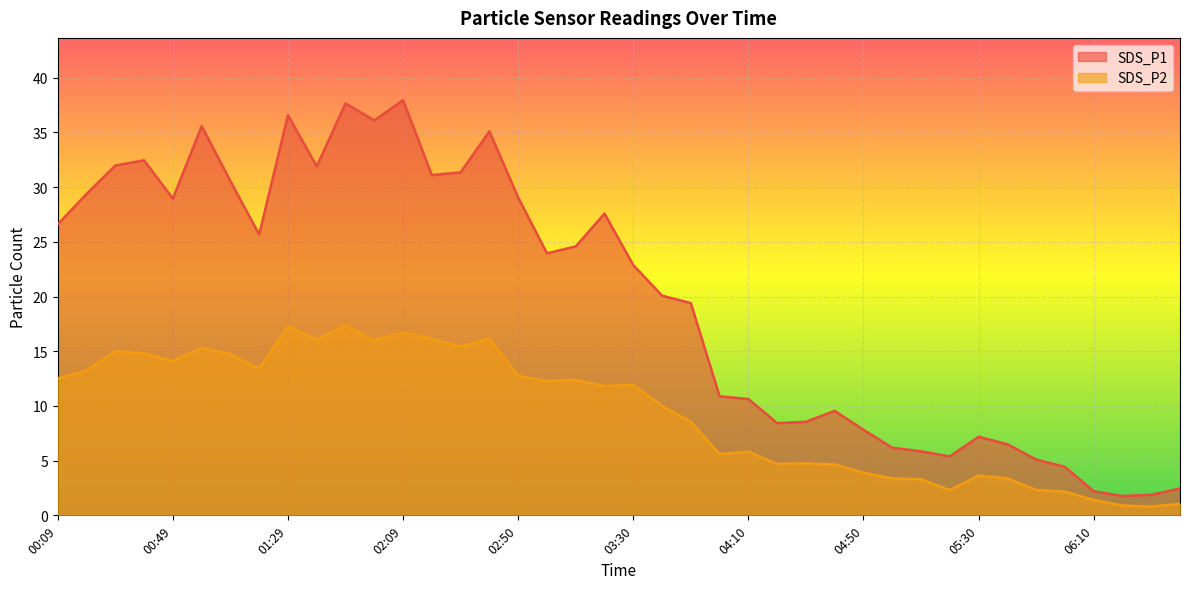

What is the sum of the SDS_P1 values at 00:39 and 03:10?

57.0